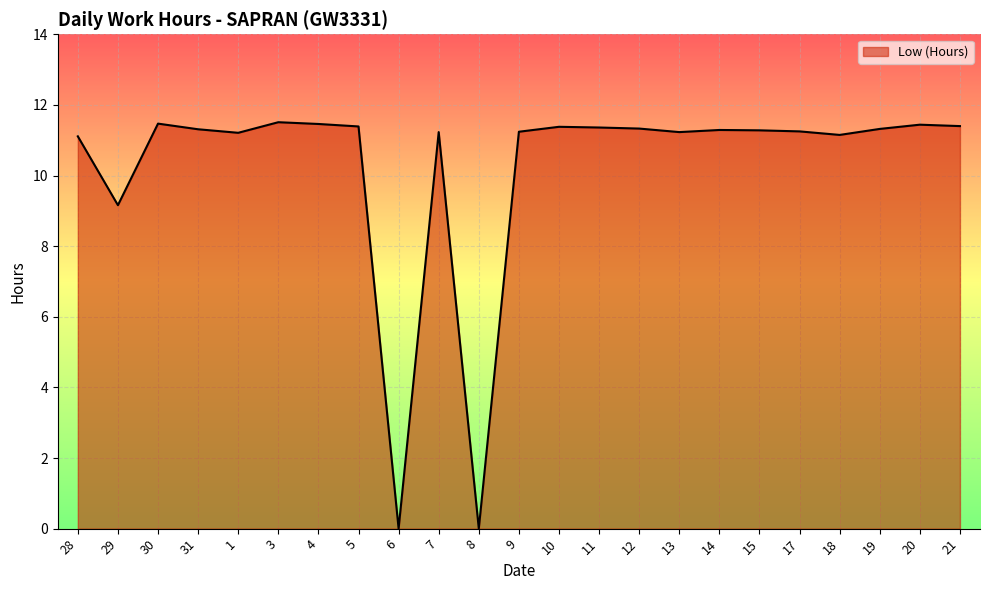

What position from the right is 1?

19